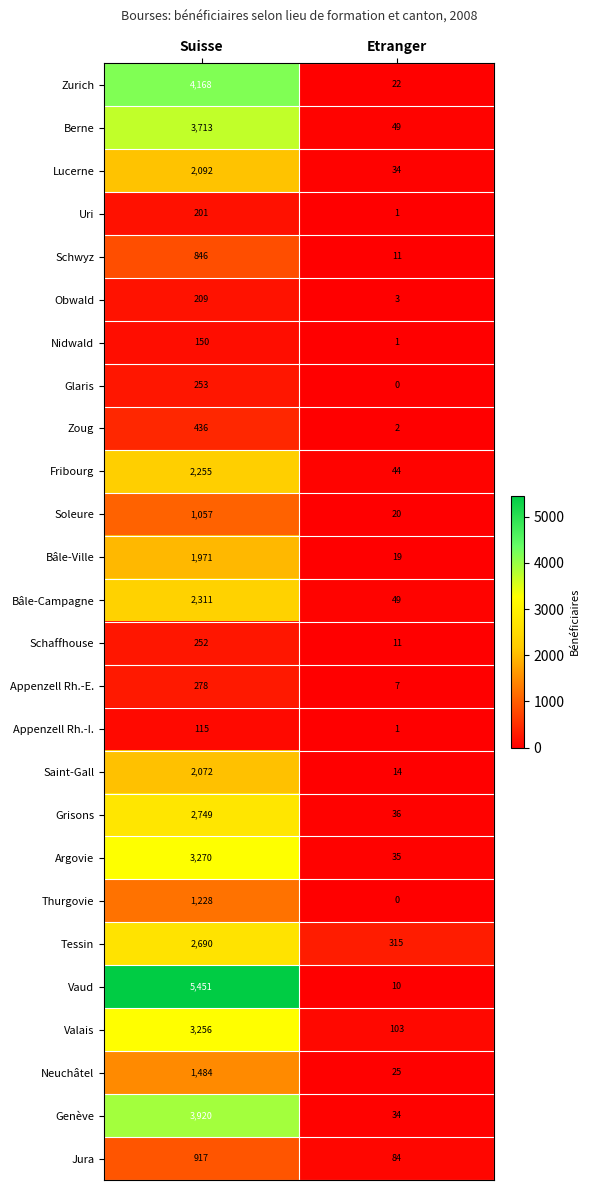

Which series has the largest total across all categories?

Vaud